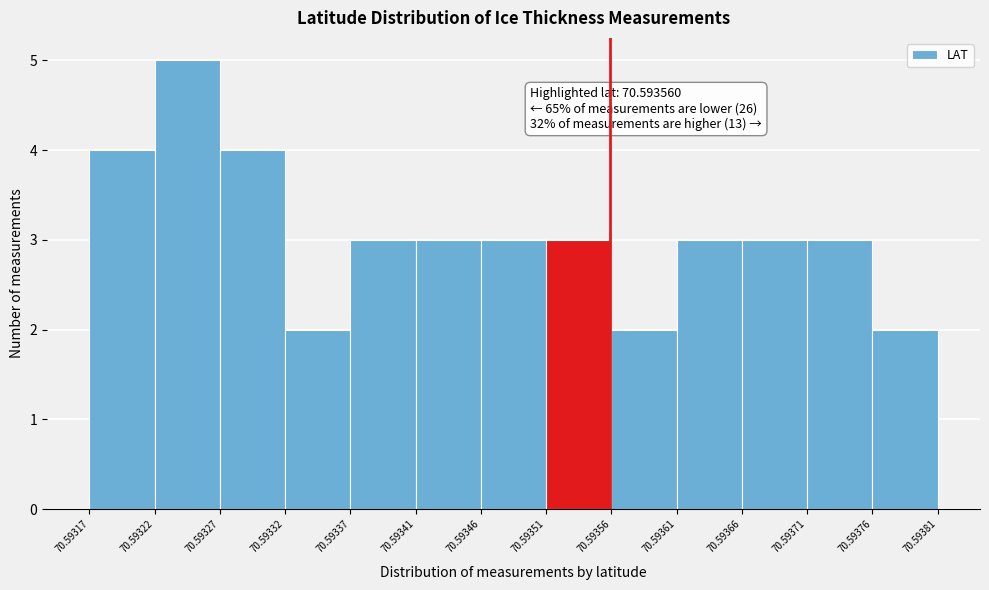

Over which range of the x-axis is the bar tallest?

70.59322 to 70.59327